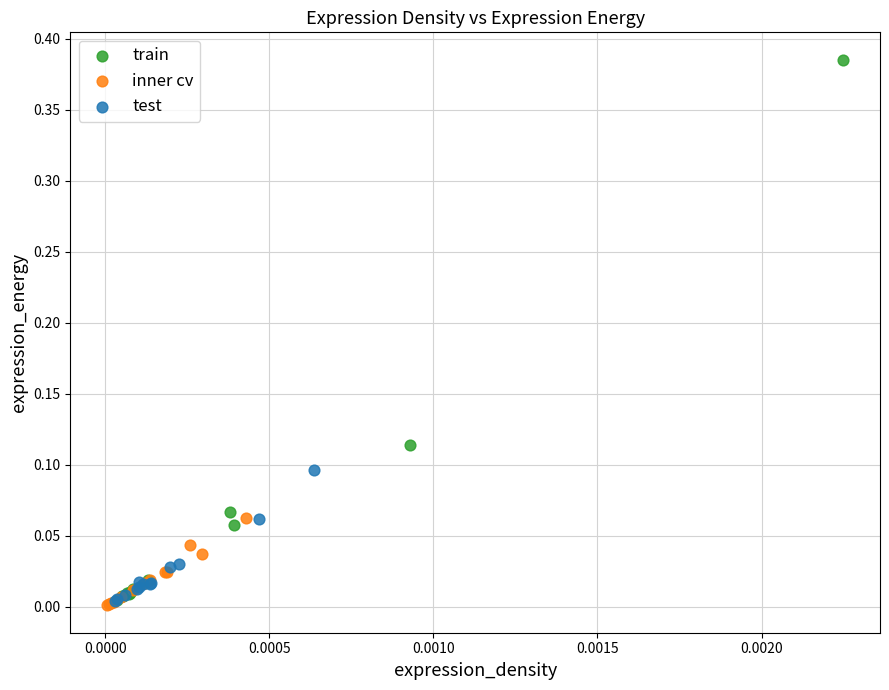

Which series reaches the maximum Y coordinate?

train